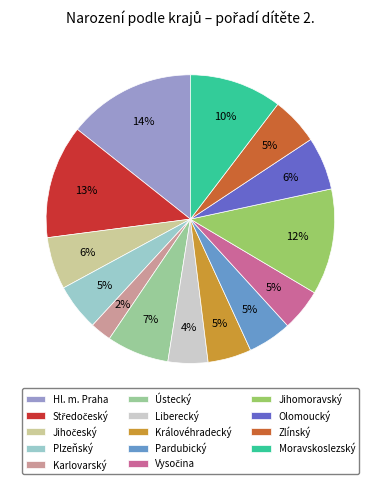

The Plzeňský slice represents 16% of the pie. True or false?

False